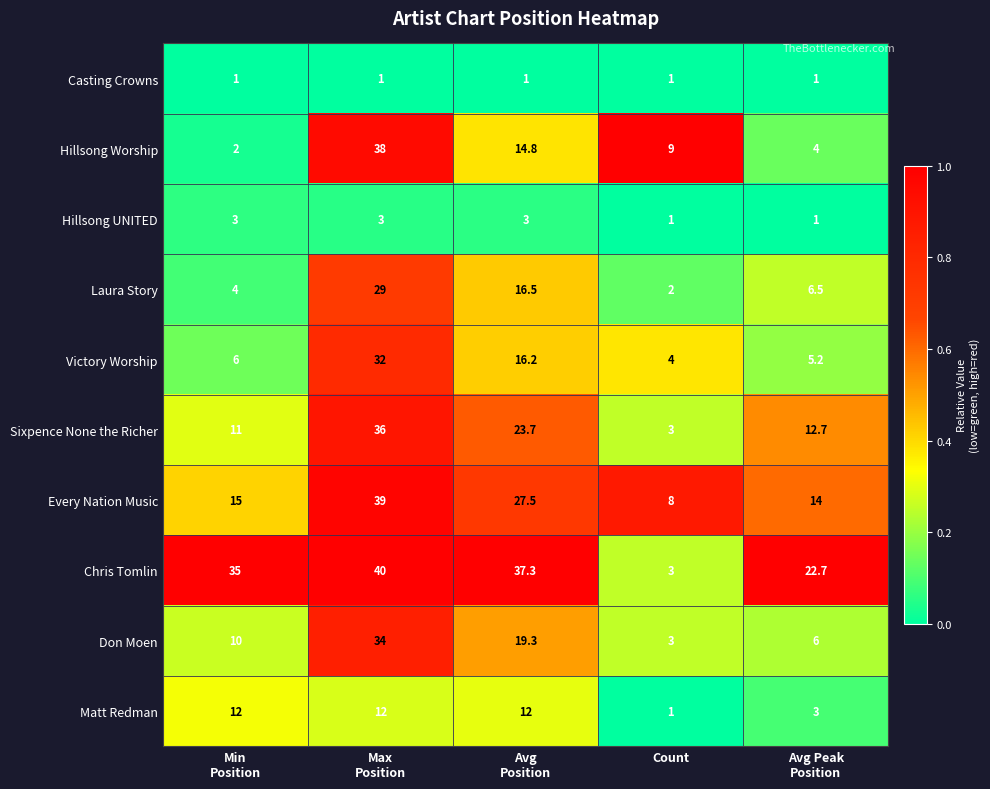

Between Count and Avg Peak
Position, which series saw the biggest shift?

Chris Tomlin